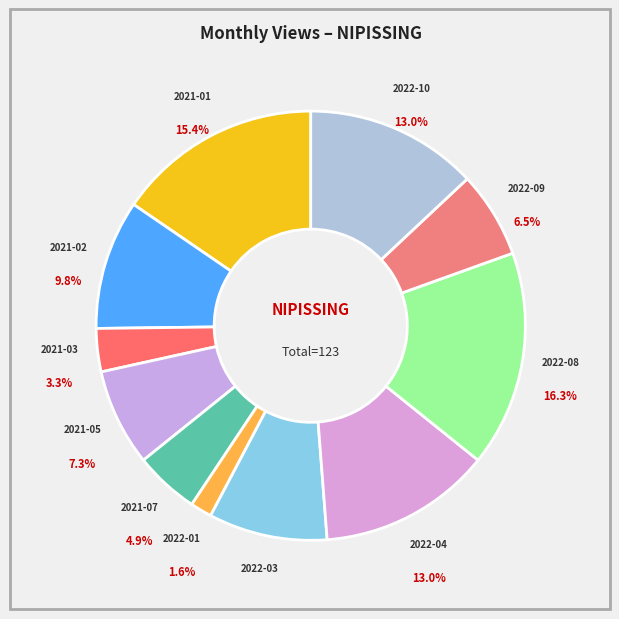

To the nearest percent, what portion does 2022-03 represent?

9%